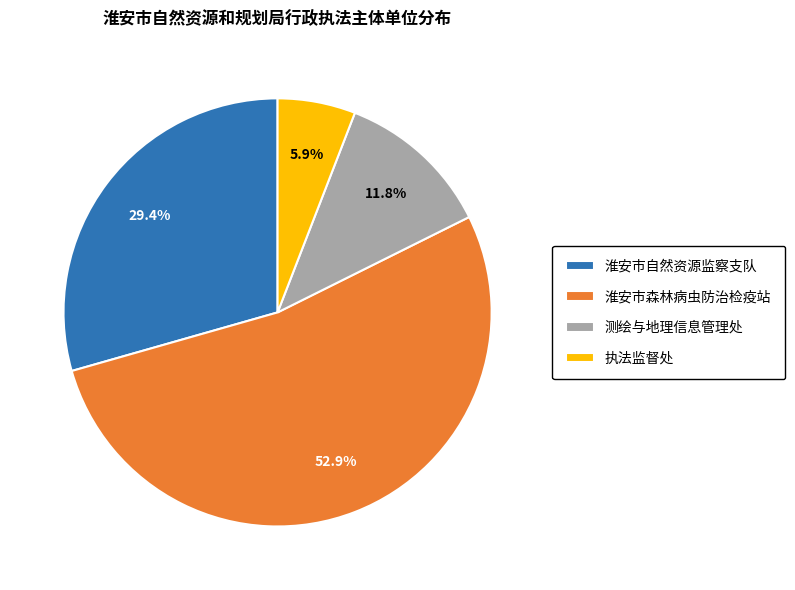

To the nearest percent, what is the average slice percentage?

25%